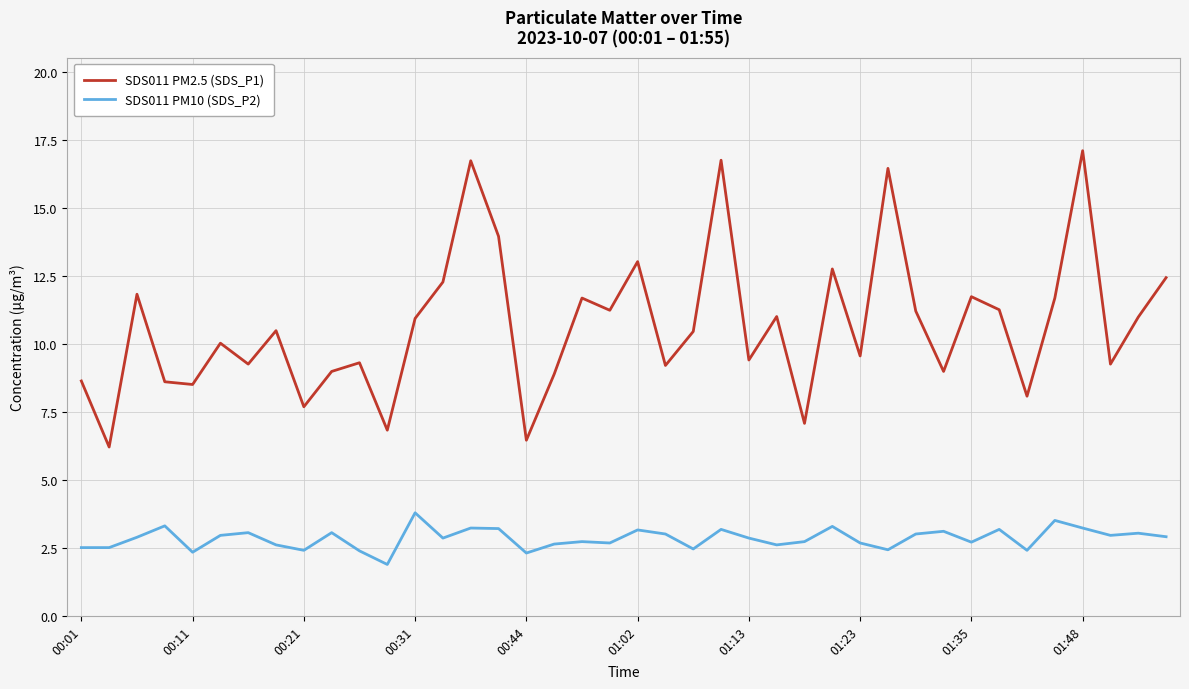

Which series has the widest spread of values?

SDS011 PM2.5 (SDS_P1)